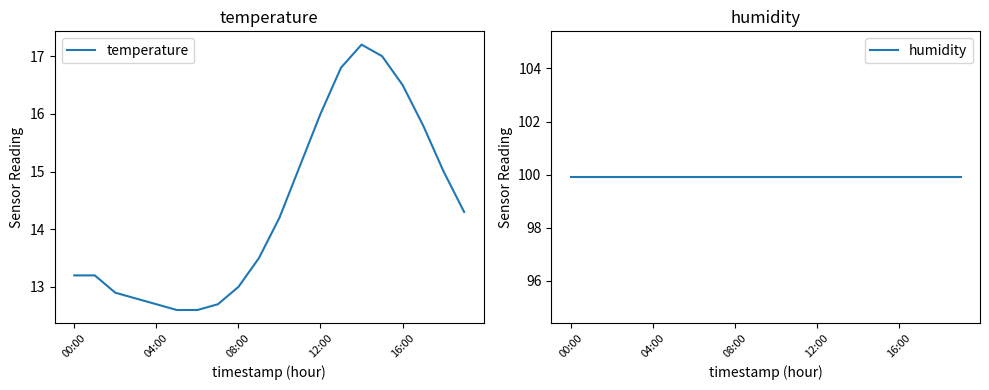

What is the highest value of the temperature series?

17.2